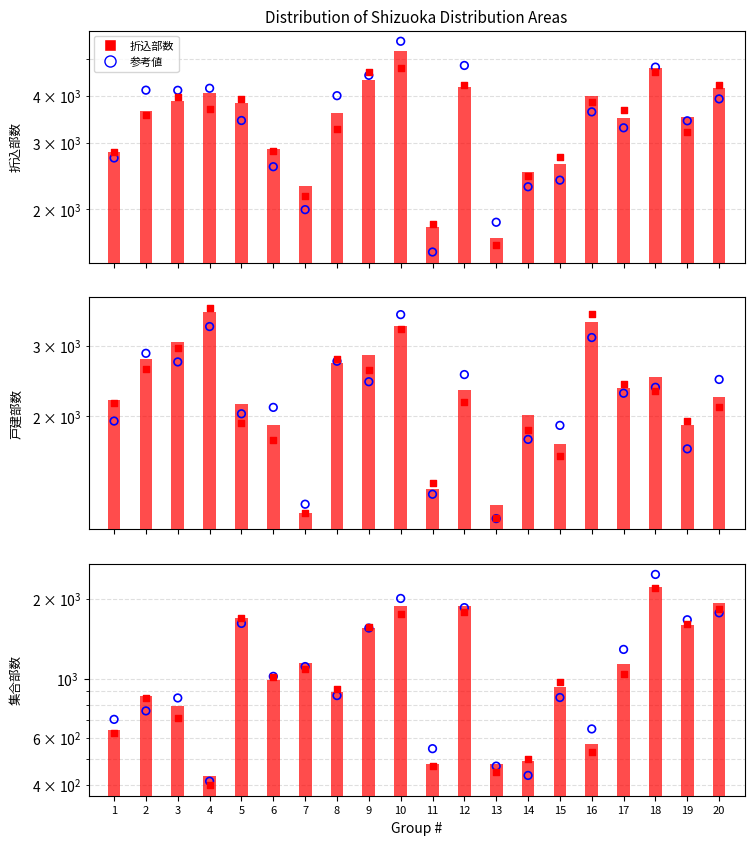

What is the total value across all series at 15?

5280